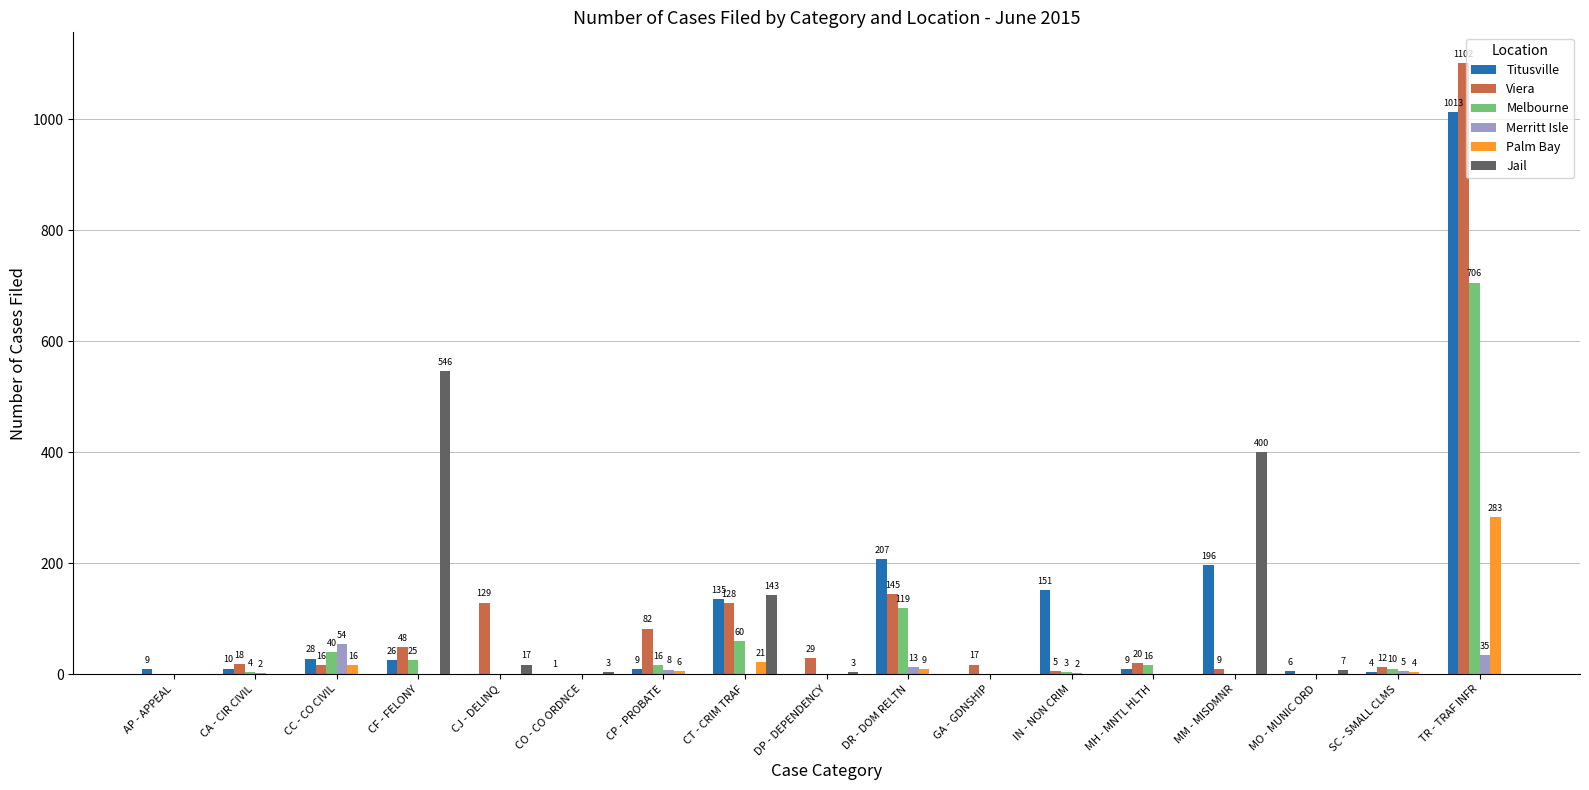

How many distinct data groups are displayed?

6